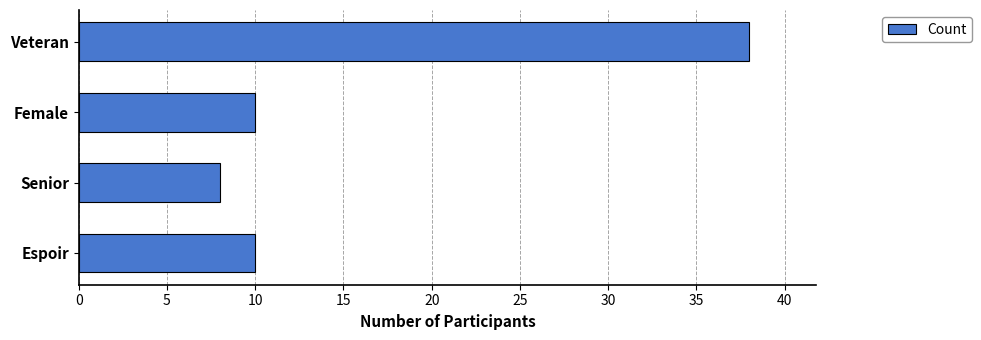

The chart shows a value of 10 at Female. True or false?

True